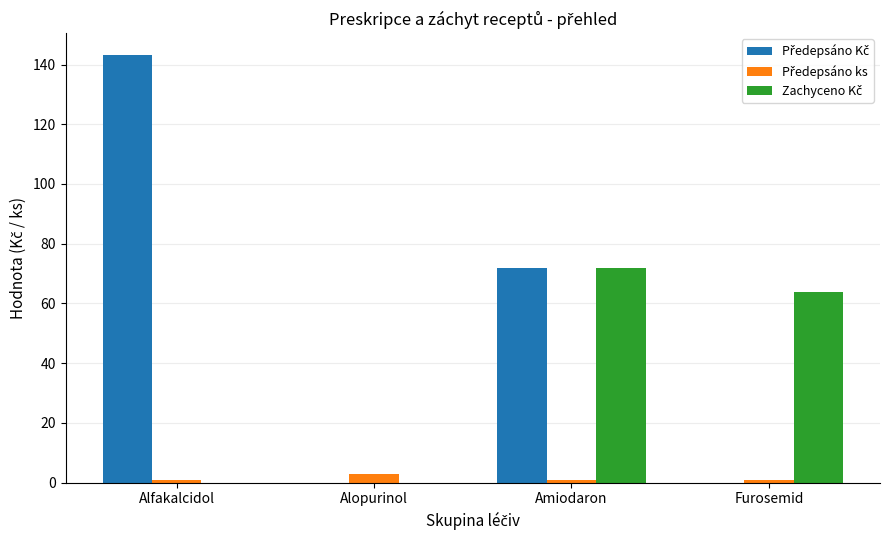

What is the greatest value displayed?

143.3